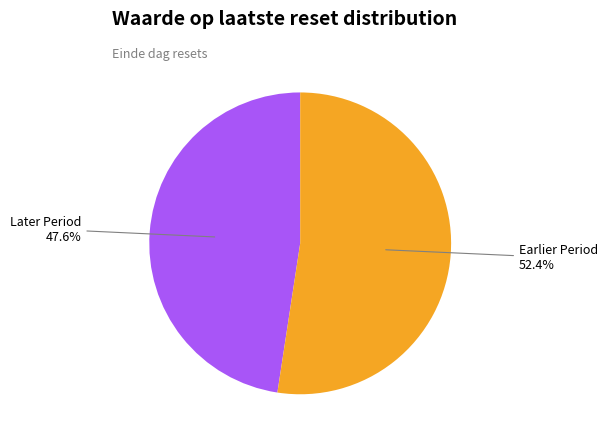

How many slices are in this pie chart?

2